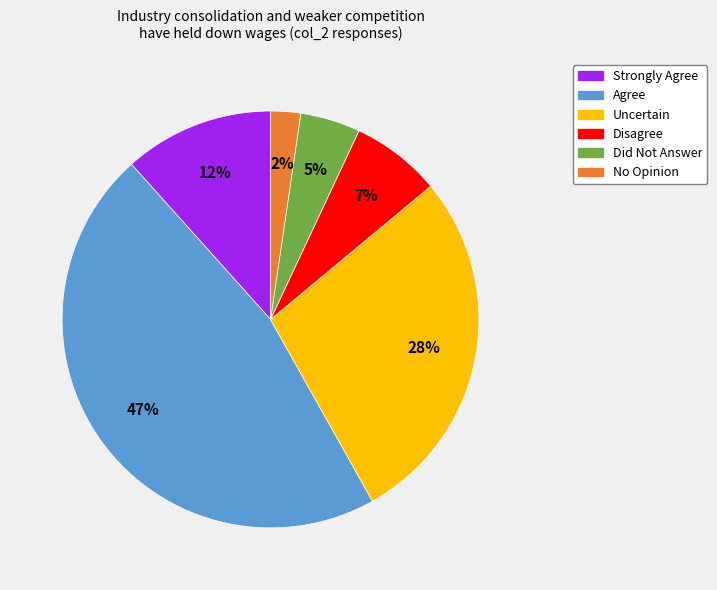

True or false: No Opinion accounts for 13% of the total.

False